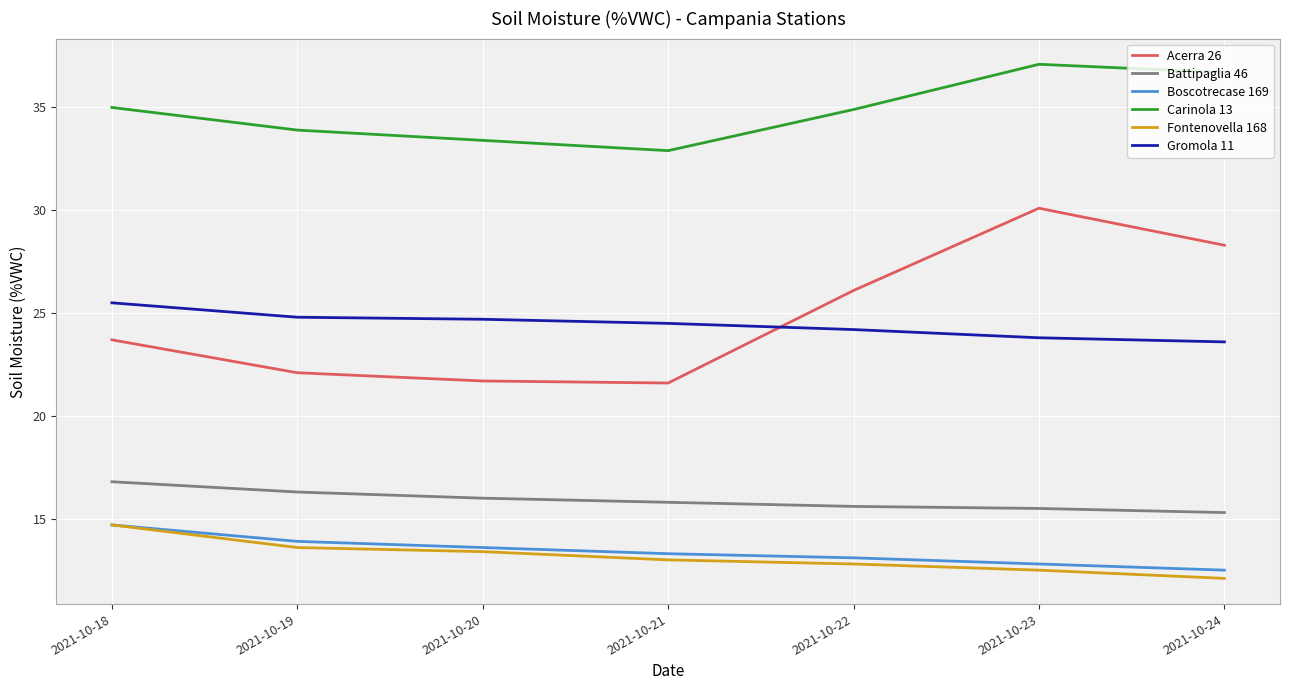

Which series has the widest spread of values?

Acerra 26